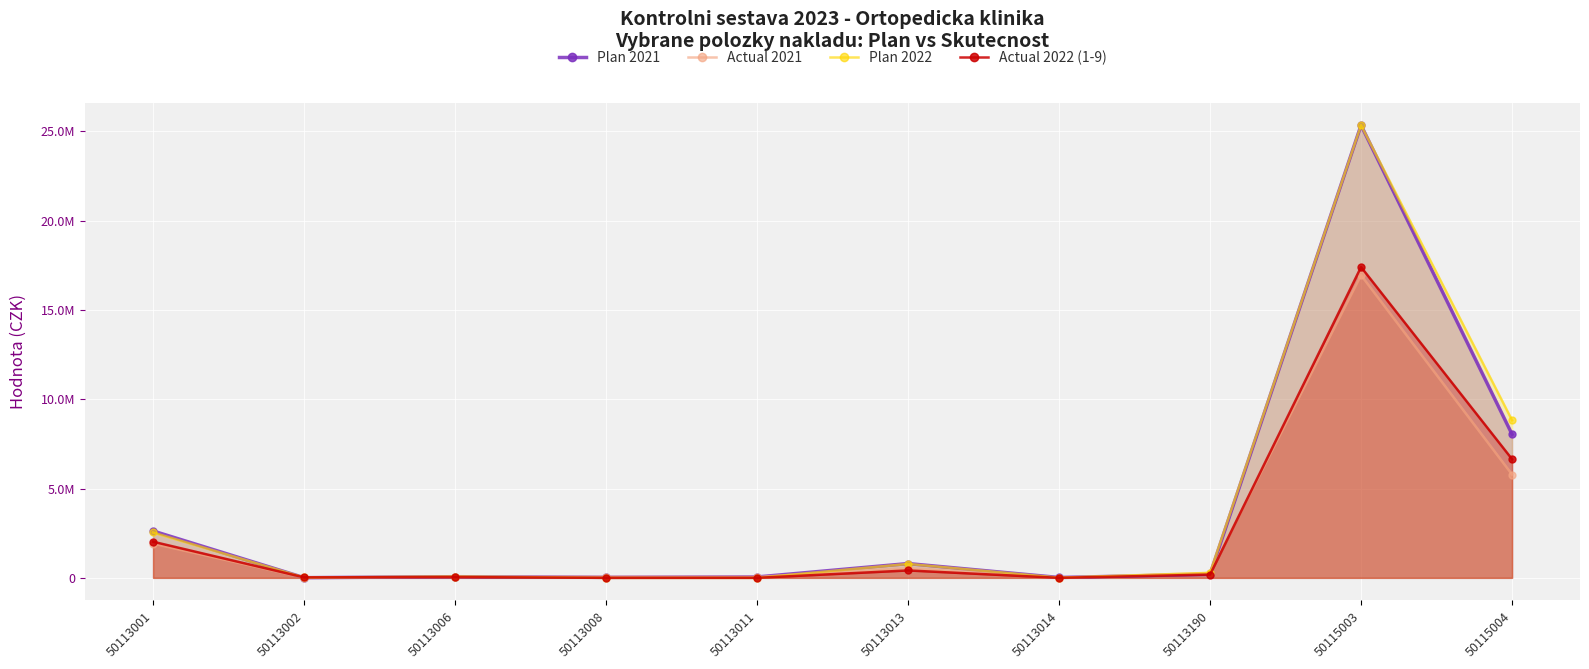

Which series ends up on top after the final intersection of Actual 2021 and Plan 2021?

Plan 2021